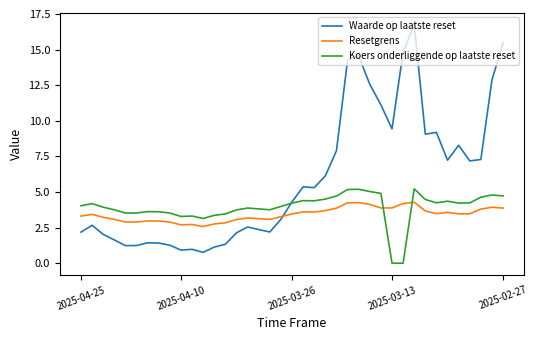

Count the number of data series in this chart.

3